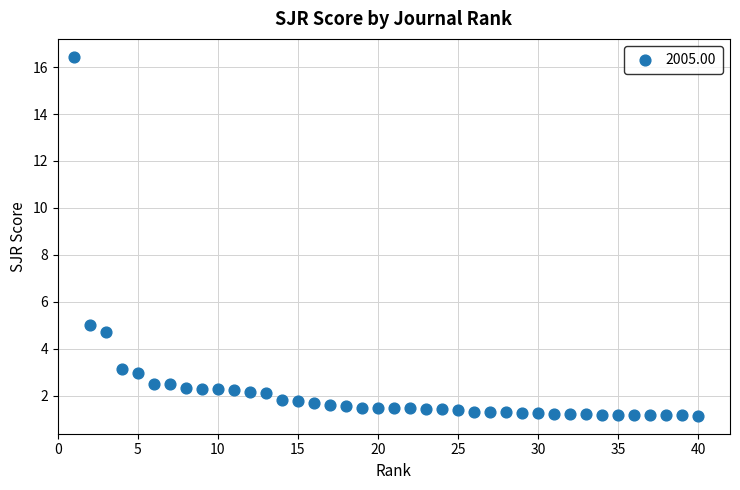

What Y value in the scatter plot is closest to 8?

5.0